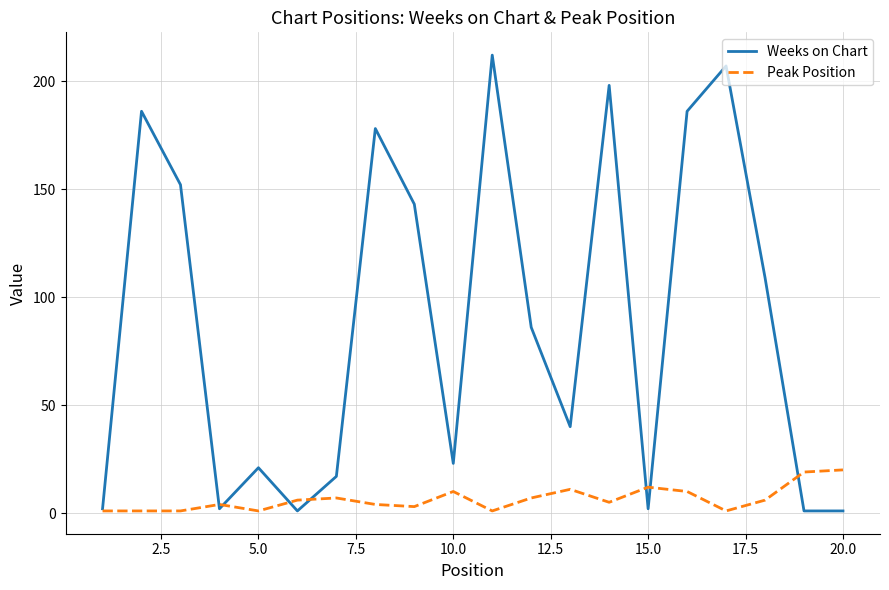

Which series has the largest total across all categories?

Weeks on Chart